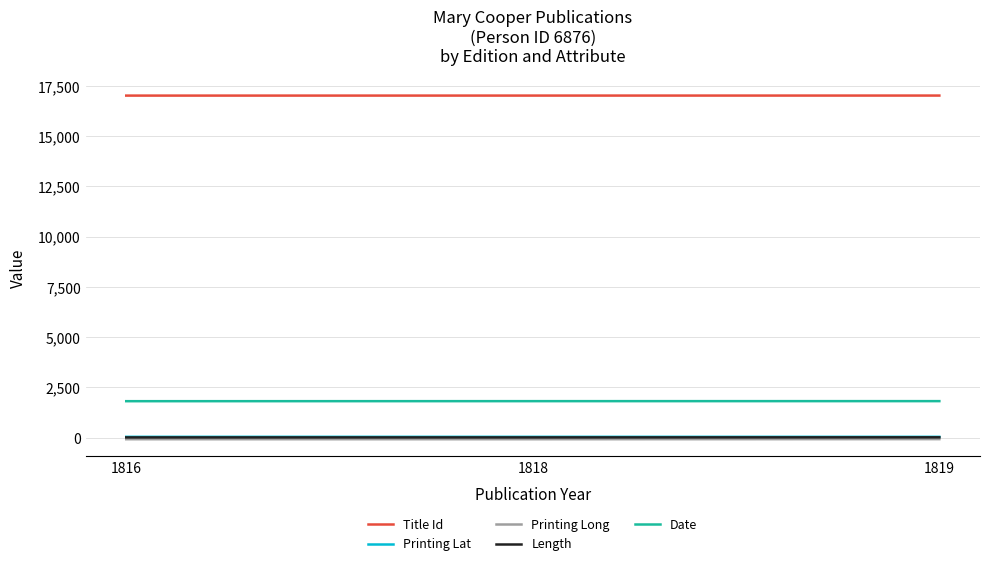

Which series has the largest total across all categories?

Title Id